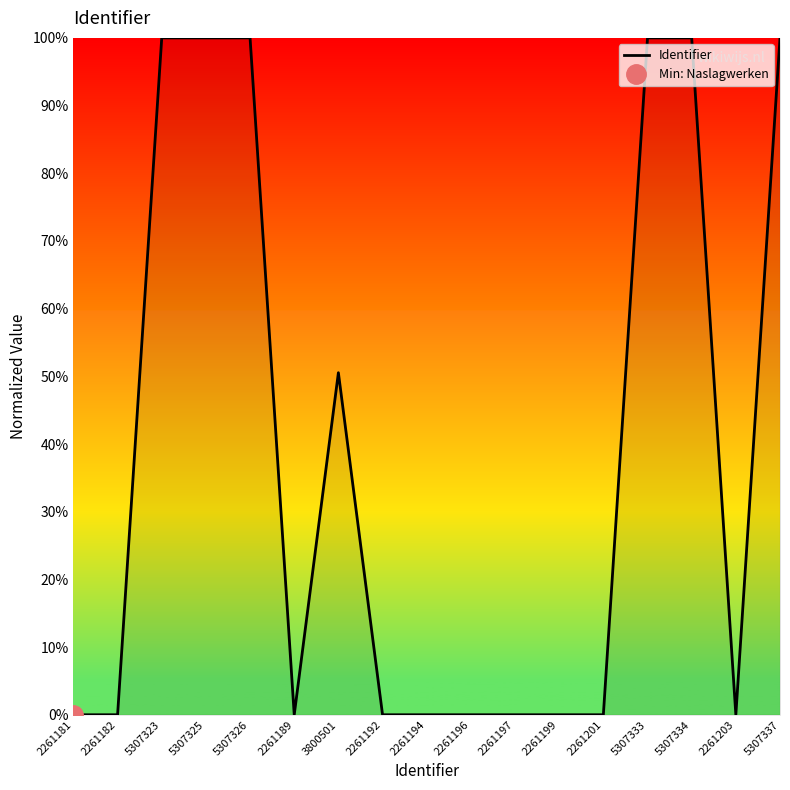

True or false: there are more than 0 points higher than both neighbors.

True